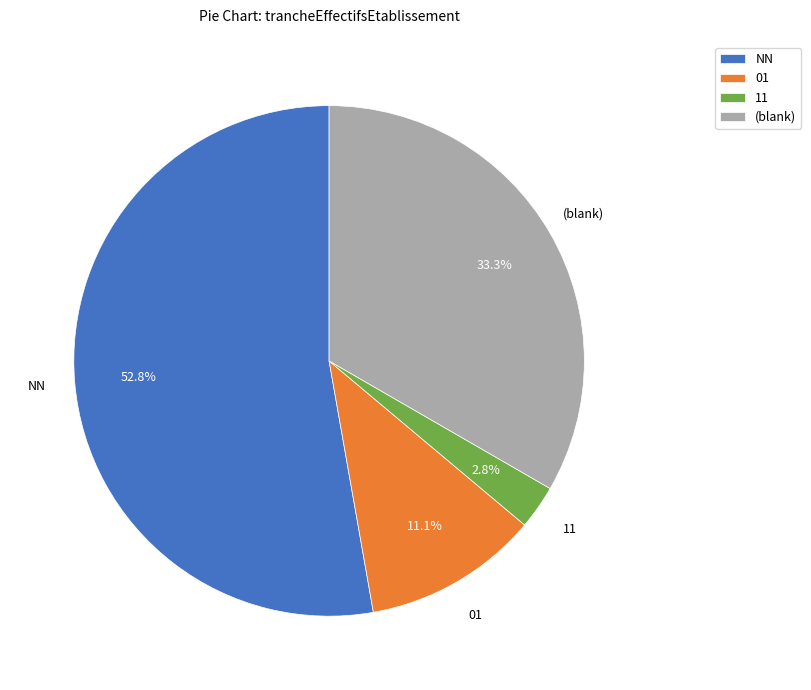

How many segments does this pie chart have?

4